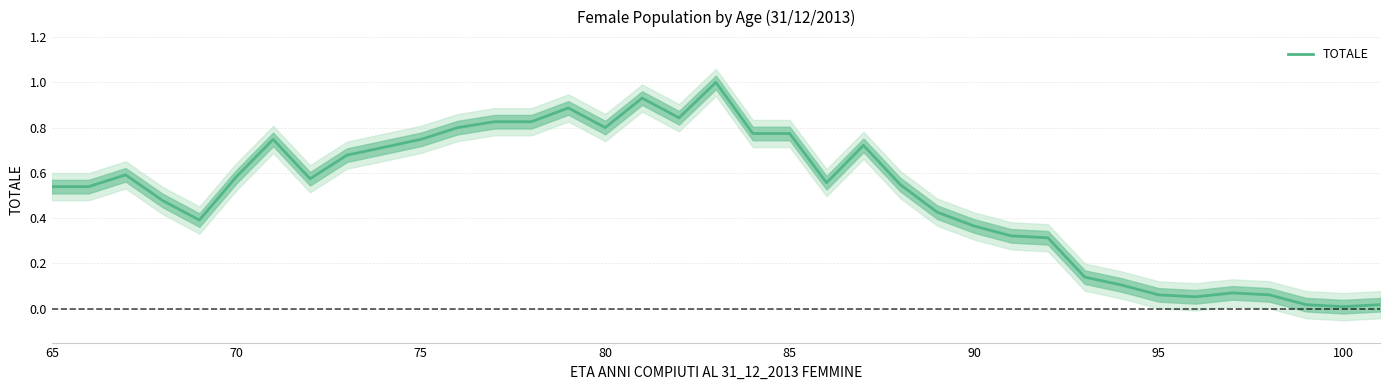

True or false: the data has more than 2 interior local peaks.

True